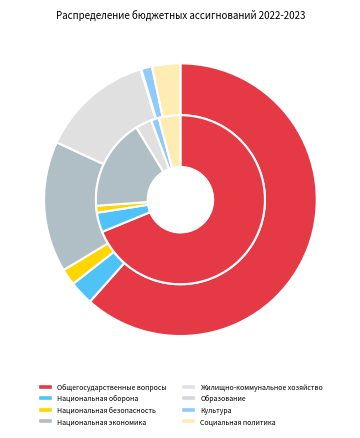

To the nearest percent, what percentage of the pie is Национальная экономика?

16%